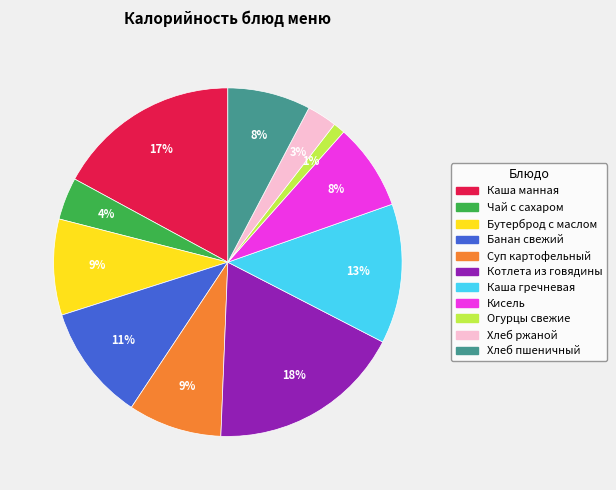

Between Огурцы свежие and Хлеб ржаной, which is larger?

Хлеб ржаной